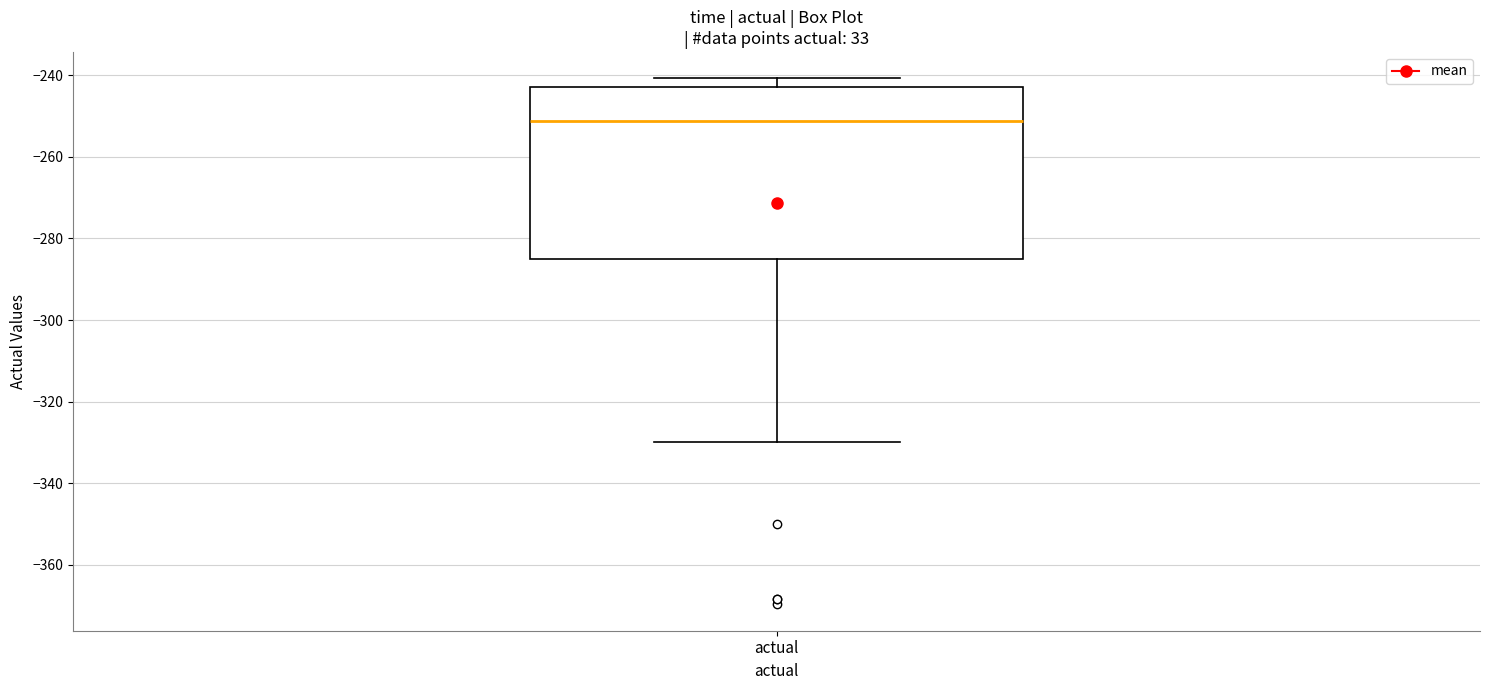

Transcribe this box plot: give where the median line is, the range the box spans, and where the two whiskers end, as read against the y-axis. The values are not printed on the chart, so give them approximately, as read against the axis.

median -252, box -284 to -242, whiskers -330 to -240